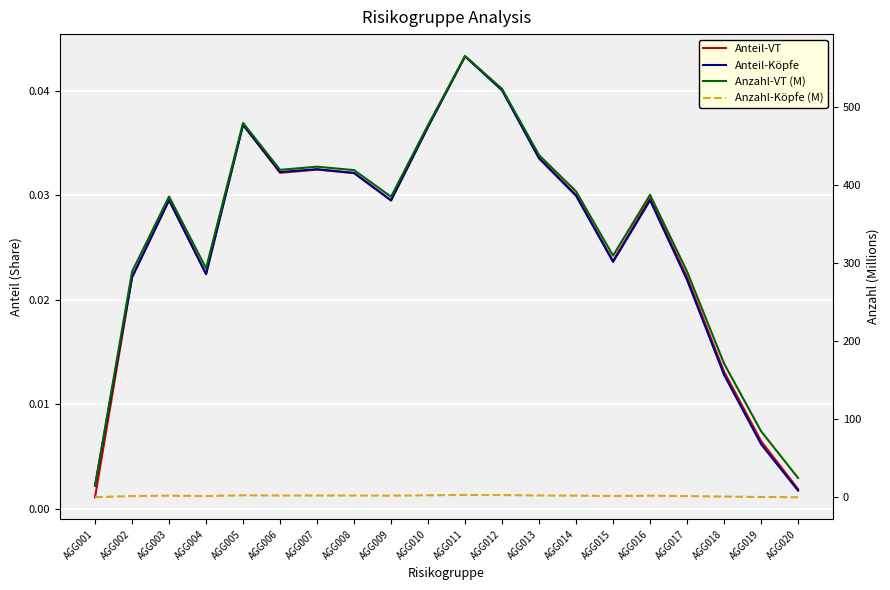

List the series in order of their peak value, highest first.

Anzahl-VT (M), Anzahl-Köpfe (M), Anteil-VT, Anteil-Köpfe